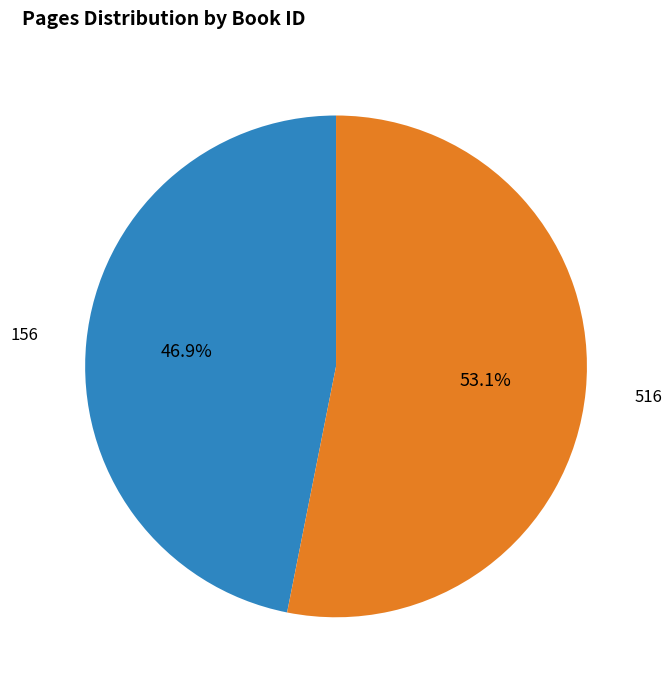

Does any single category account for the majority?

Yes